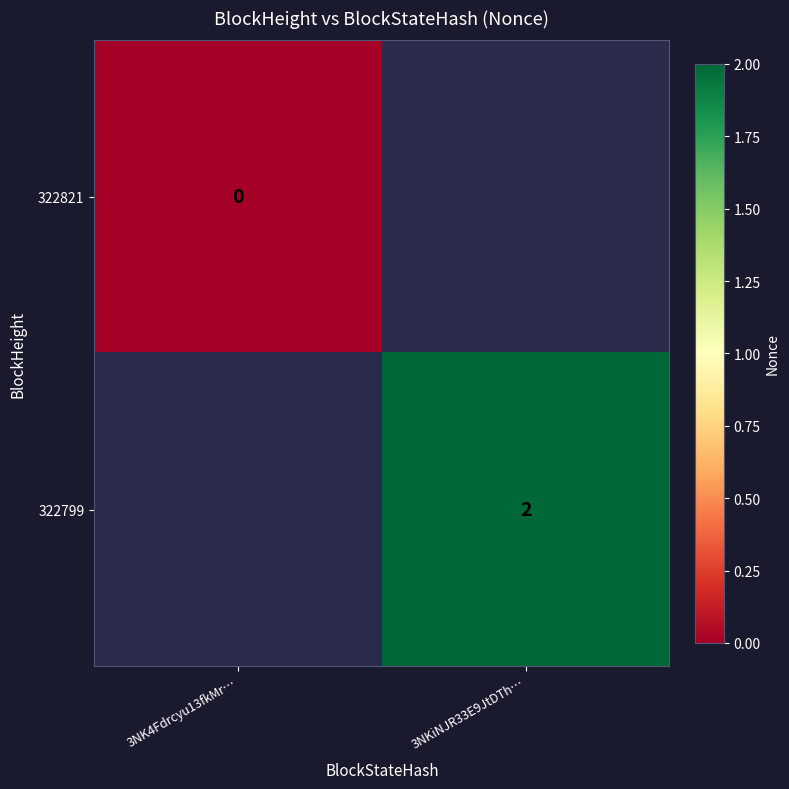

True or false: 322799 has a value of 2 at 3NKiNJR33E9JtDTh….

True